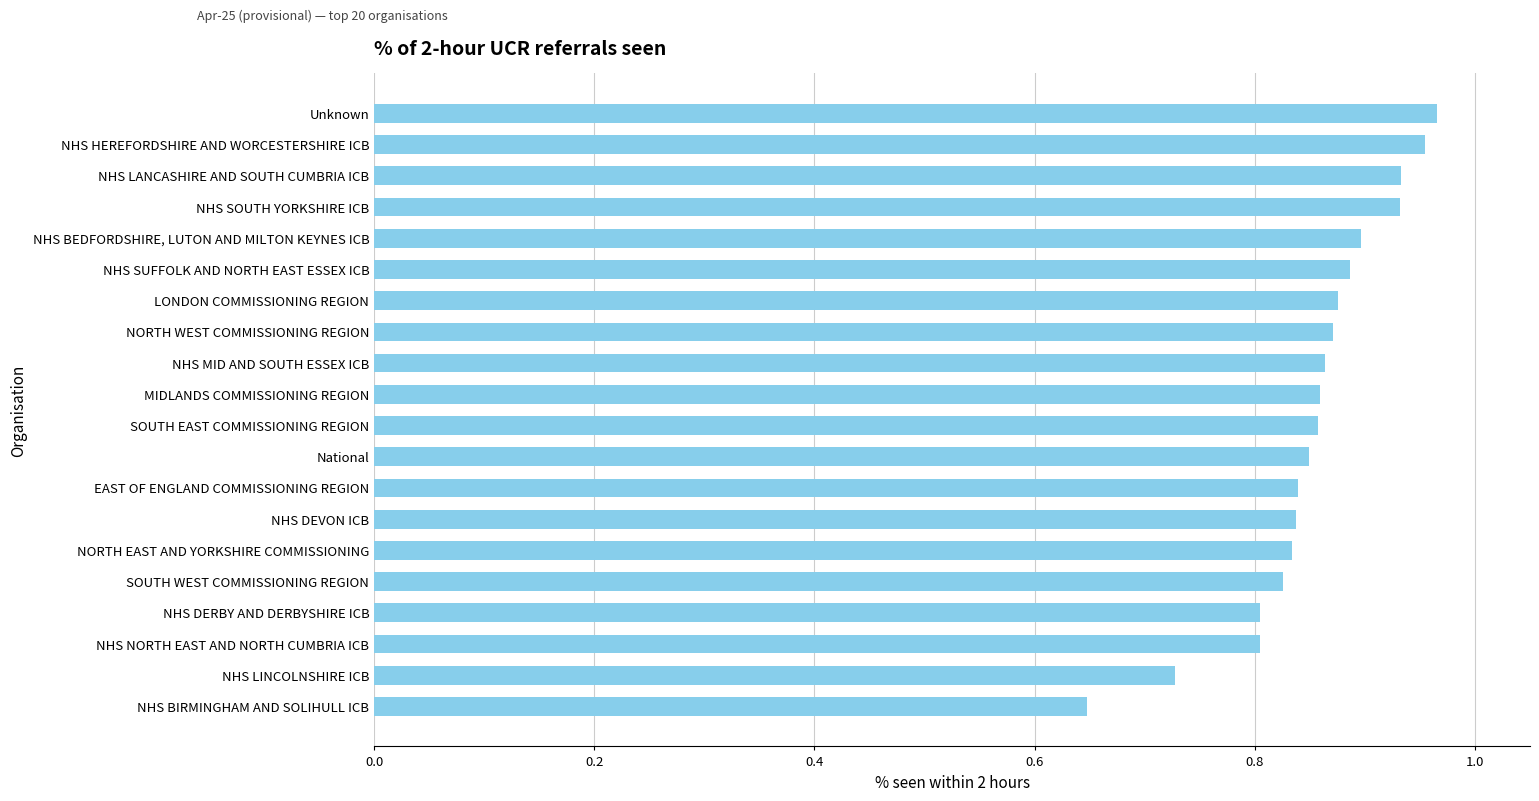

True or false: the data shows 0.9 at SOUTH EAST COMMISSIONING REGION.

True